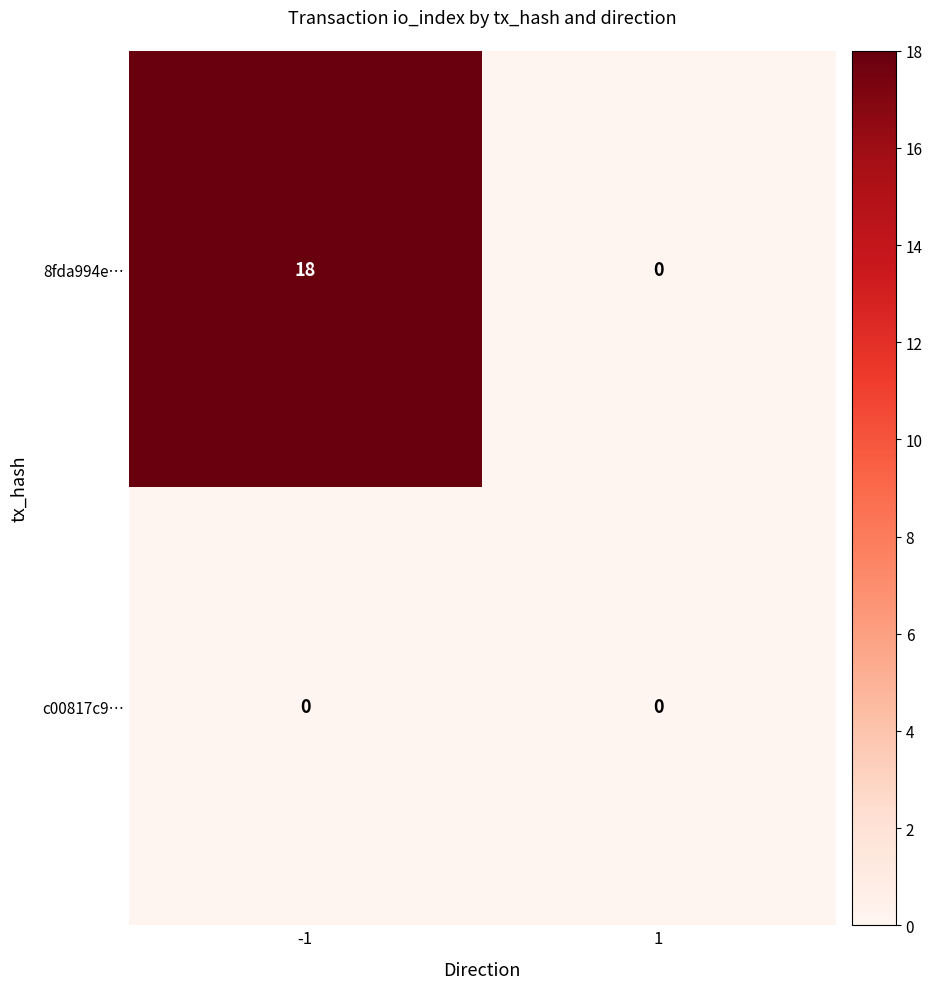

List the labels in order of 8fda994e… value, largest first.

-1, 1